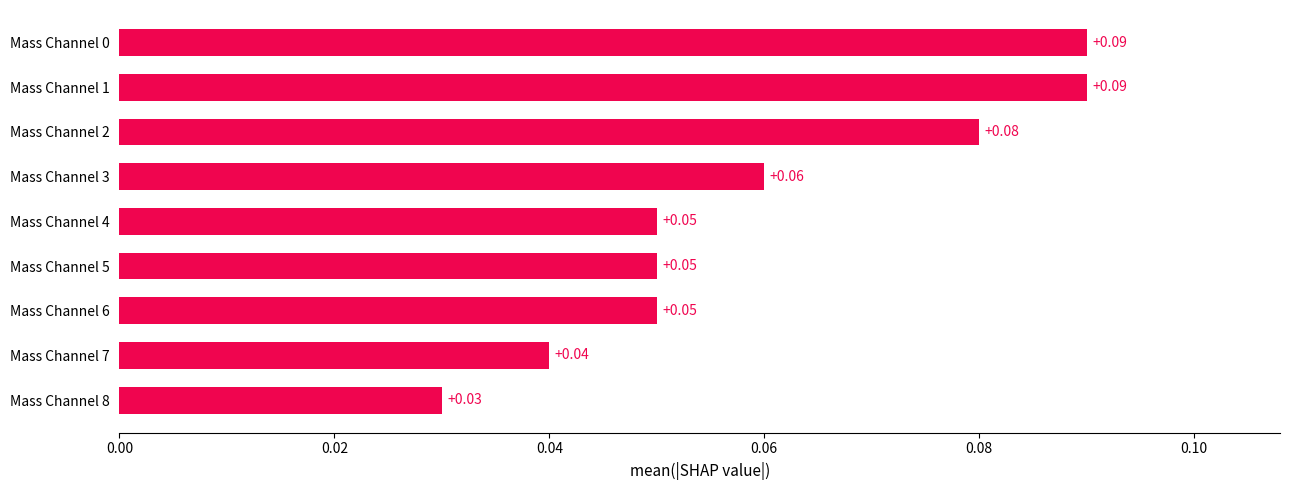

What is the sum of all values?

0.5